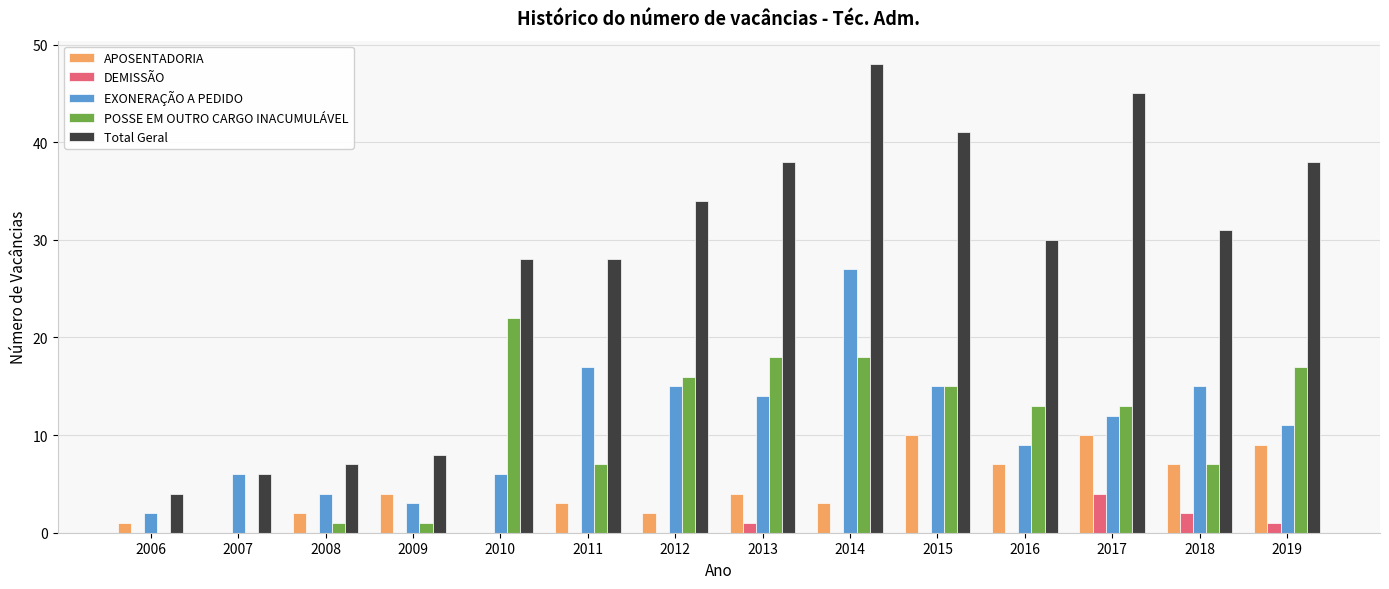

What is the maximum value shown in the chart?

48